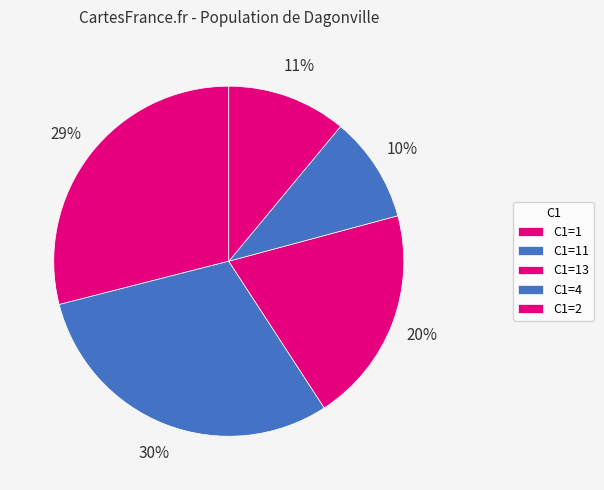

How many slices are in this pie chart?

5